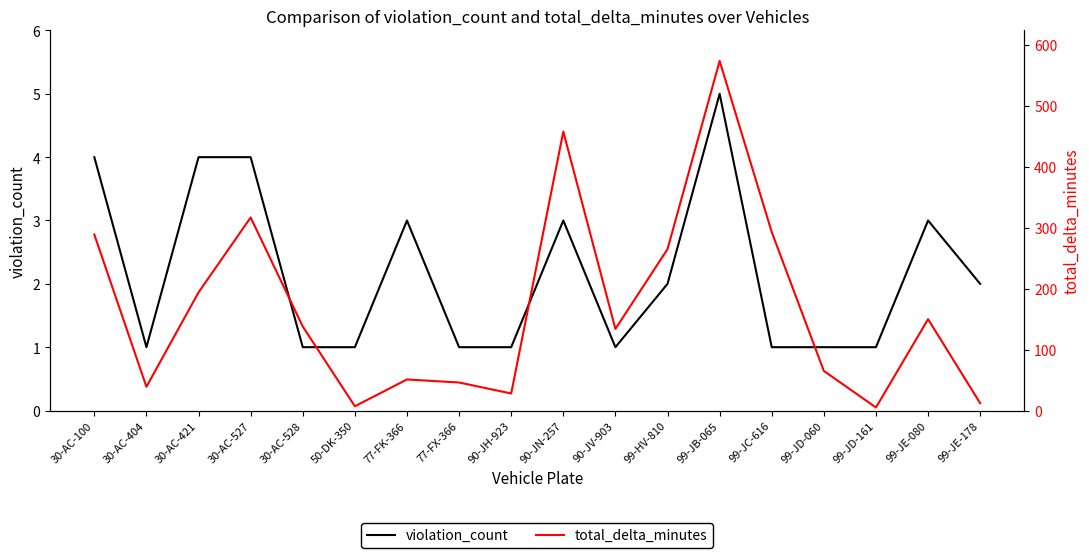

What is the label of the 8th point from the left?

77-FX-366